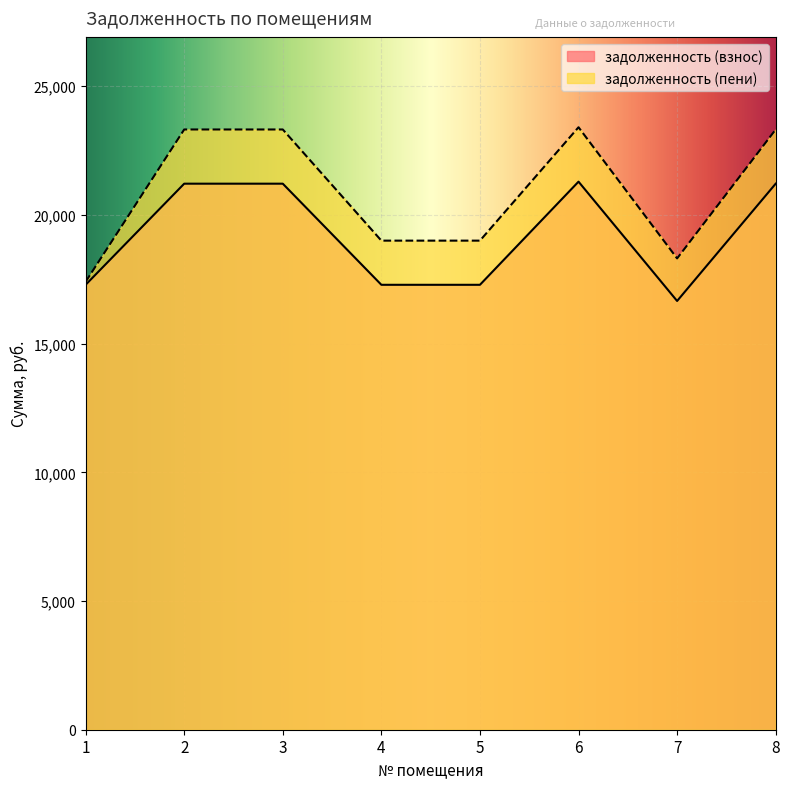

True or false: задолженность (пени) has a value of 23321.5 at 2.

True